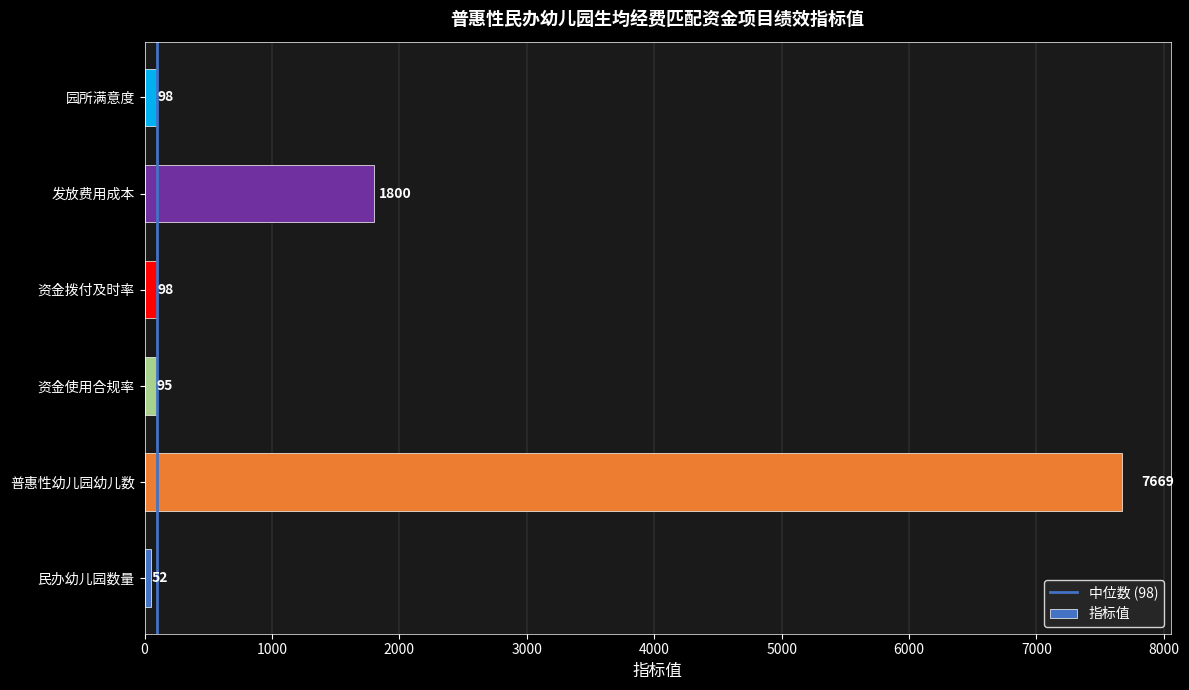

Approximately how many times larger is the value at 普惠性幼儿园幼儿数 compared to 园所满意度?

78.3